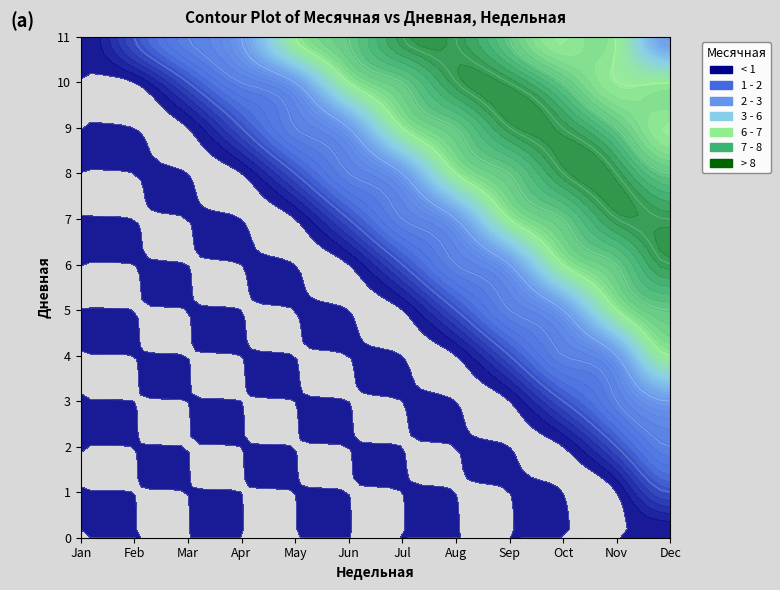

How many categories are shown in the chart?

12